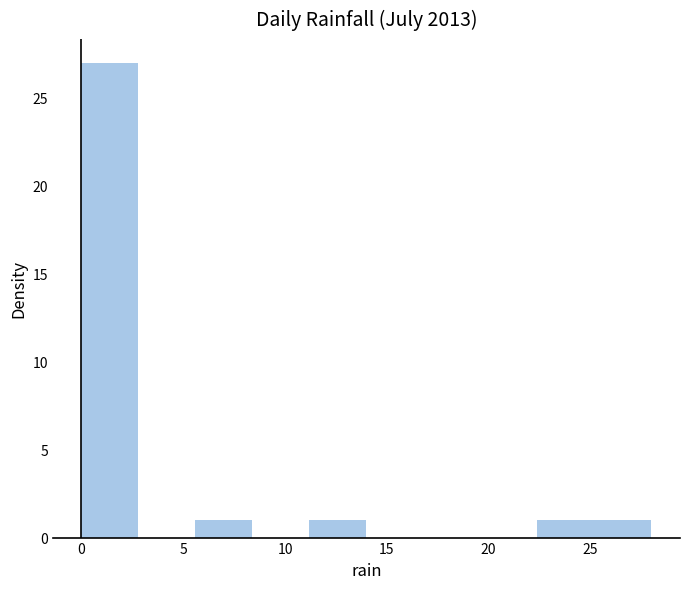

Reading left to right, list every bar in this chart as the range it spans on the x-axis followed by its height. Neither the bar edges nor the heights are printed on the chart, so give them approximately, as read against the axes.

0.0 to 2.8: 27
2.8 to 5.6: 0
5.6 to 8.4: 1
8.4 to 11.2: 0
11.2 to 14.0: 1
14.0 to 16.8: 0
16.8 to 19.6: 0
19.6 to 22.4: 0
22.4 to 25.2: 1
25.2 to 28.0: 1